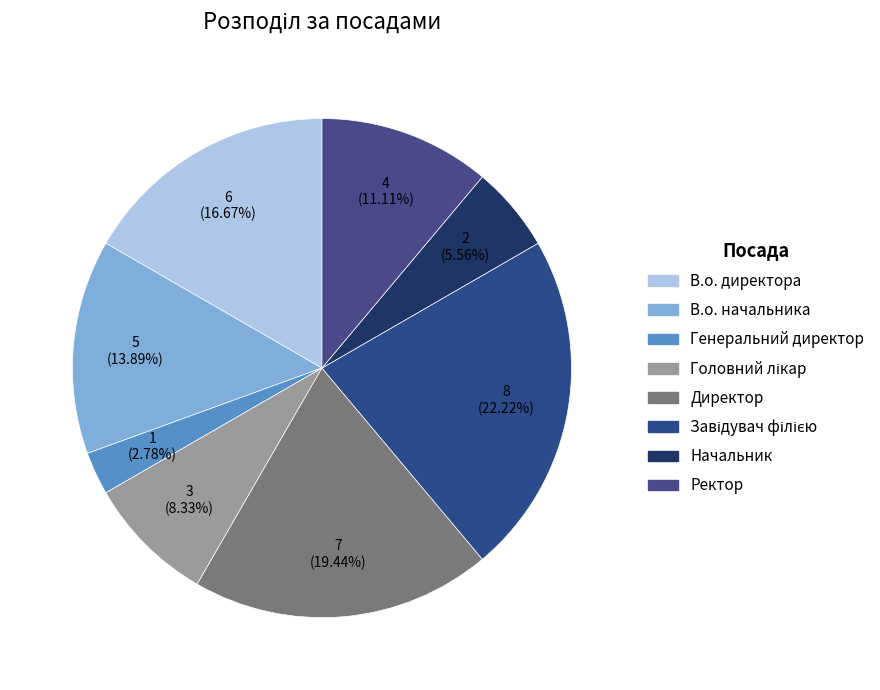

What percentage is the В.о. начальника slice, to the nearest percent?

14%